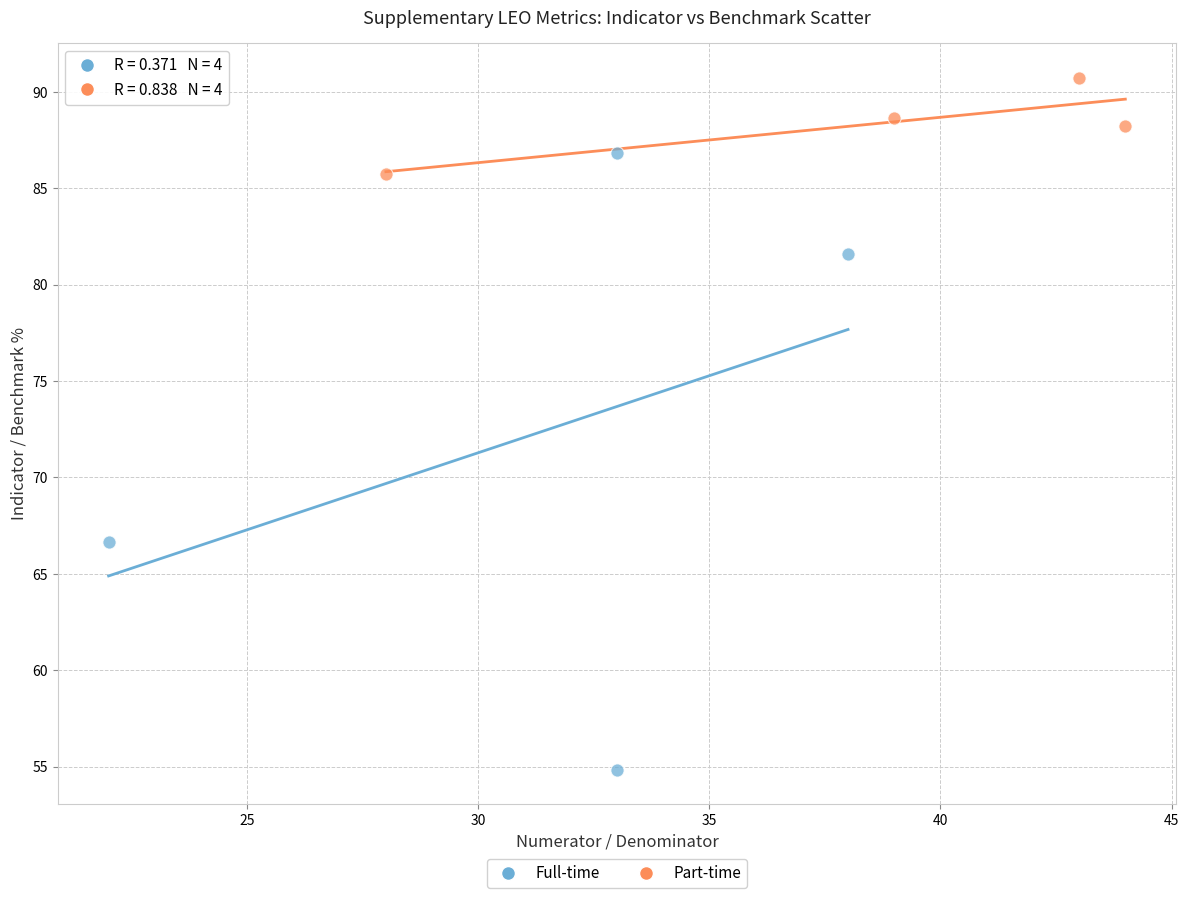

Which series reaches the minimum Y coordinate?

Full-time